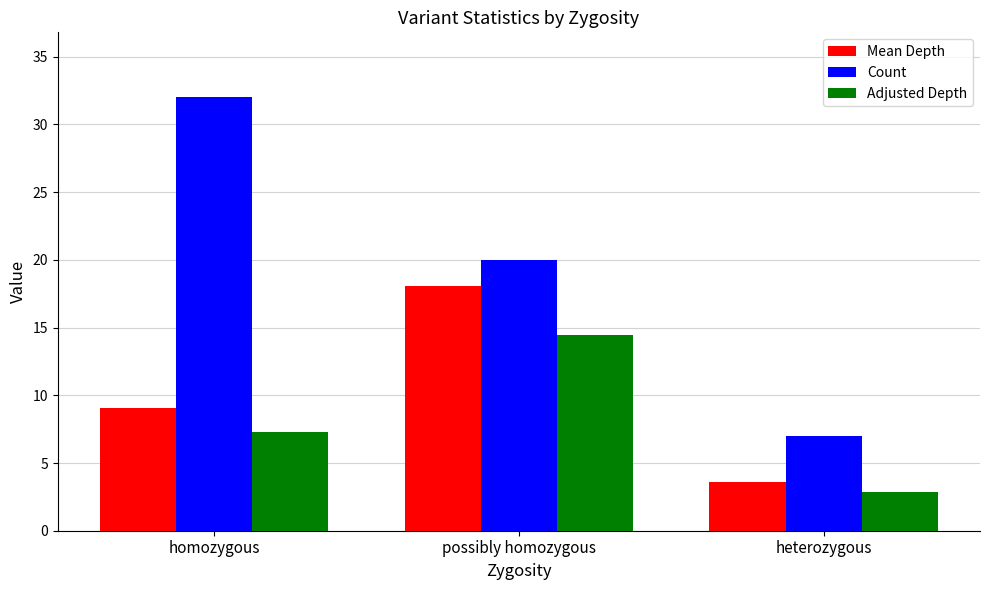

At which label does Mean Depth reach its minimum?

heterozygous